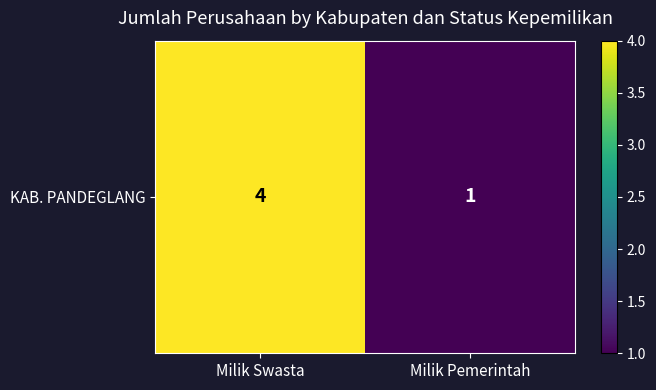

The value at Milik Pemerintah is 0. True or false?

False